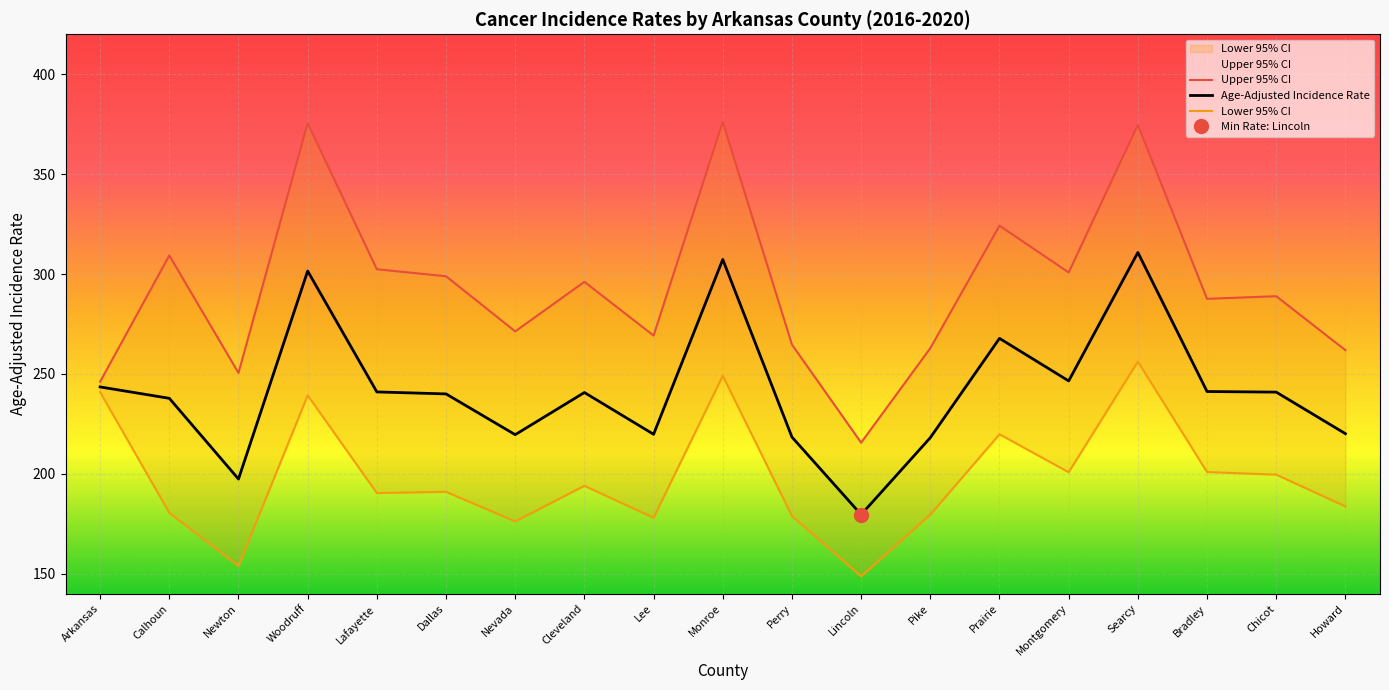

List the labels in order of Age-Adjusted Incidence Rate value, largest first.

Searcy, Monroe, Woodruff, Prairie, Montgomery, Arkansas, Bradley, Lafayette, Chicot, Cleveland, Dallas, Calhoun, Howard, Lee, Nevada, Perry, Pike, Newton, Lincoln